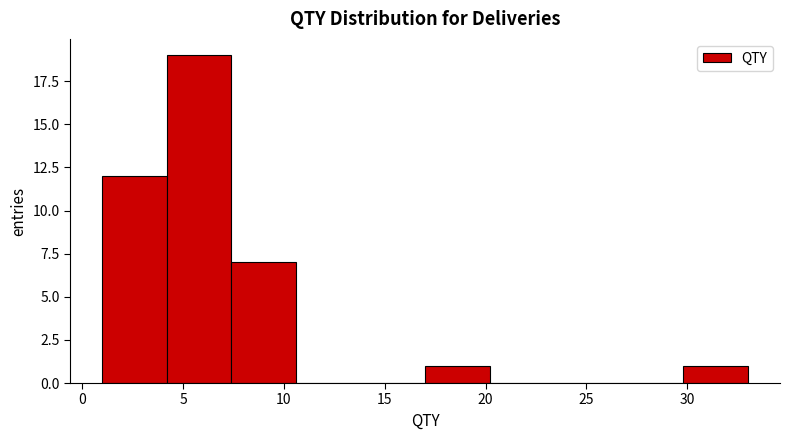

Reading left to right, transcribe this chart: for each bar, give the range it covers on the x-axis and its height. Neither the bar edges nor the heights are printed on the chart, so give them approximately, as read against the axes.

1.0 to 4.2: 12
4.2 to 7.4: 19
7.4 to 10.6: 7
10.6 to 13.8: 0
13.8 to 17.0: 0
17.0 to 20.2: 1
20.2 to 23.4: 0
23.4 to 26.6: 0
26.6 to 29.8: 0
29.8 to 33.0: 1